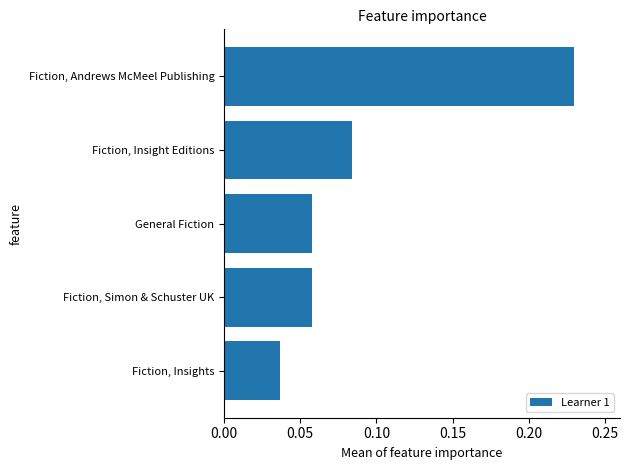

What is the sum of all values?

0.5